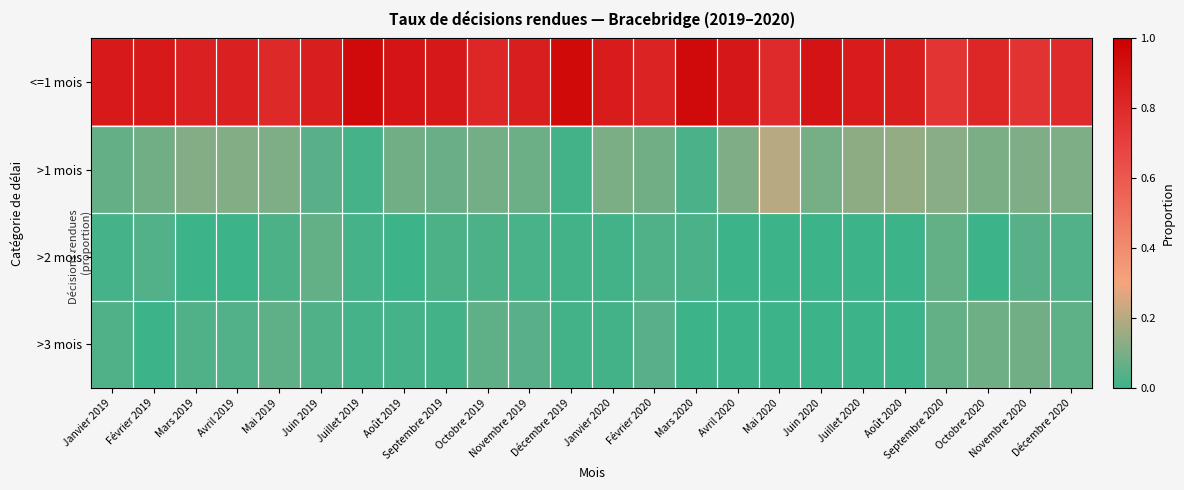

Between Décembre 2019 and Novembre 2020, which series saw the biggest shift?

<=1 mois